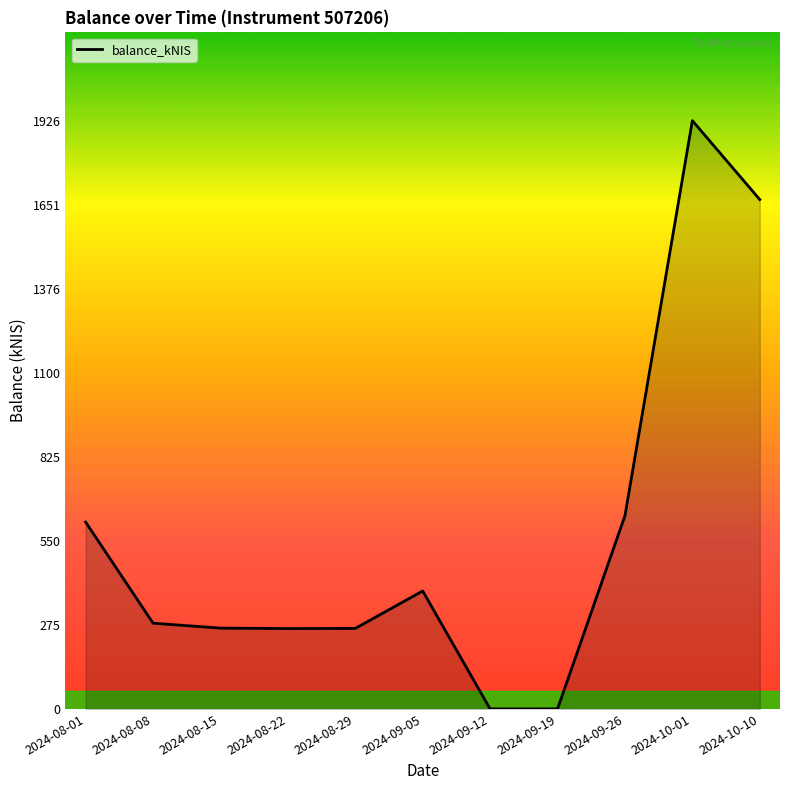

What is the difference between the values at 2024-08-29 and 2024-10-10?

1403.8